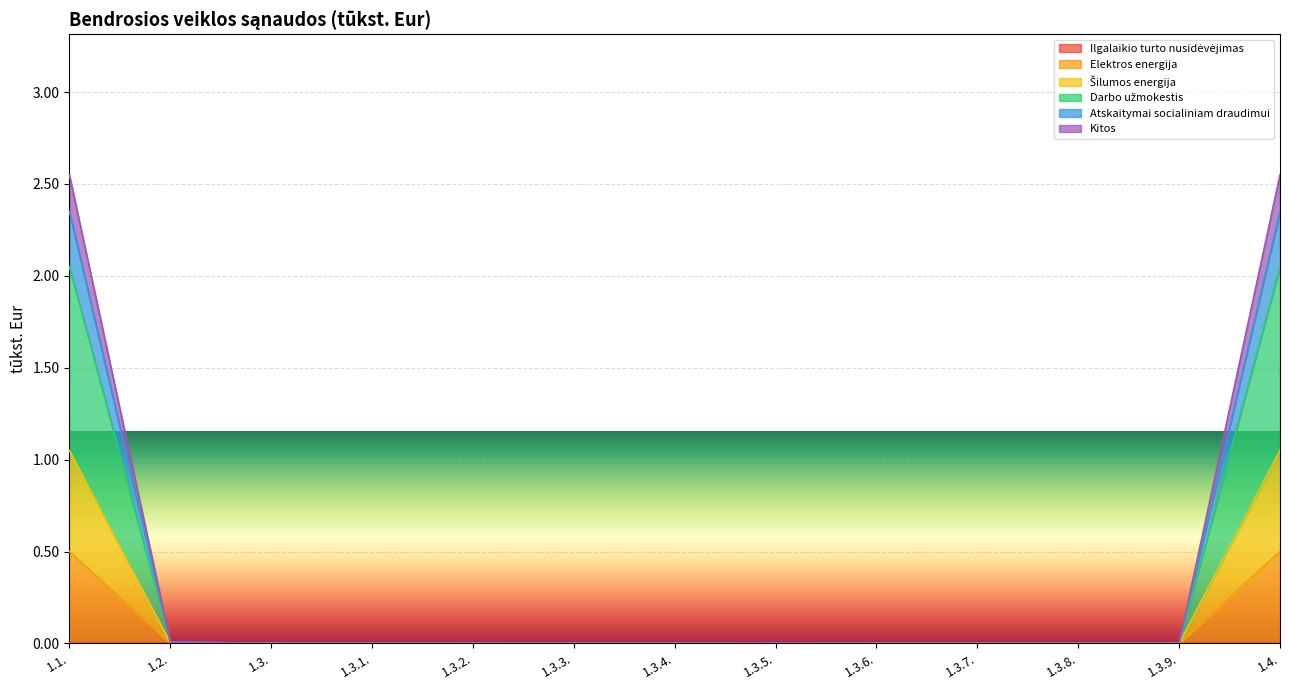

Does the chart display data point markers on the line(s)?

No